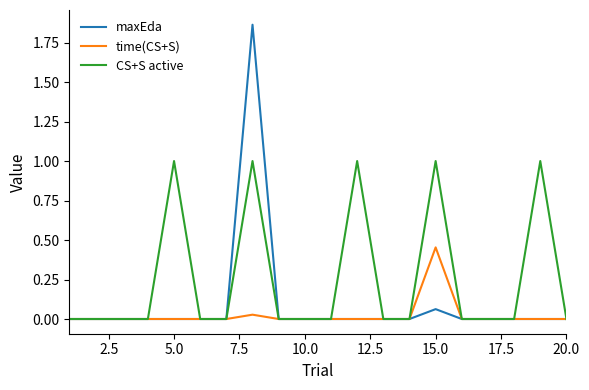

Which series has the widest spread of values?

maxEda